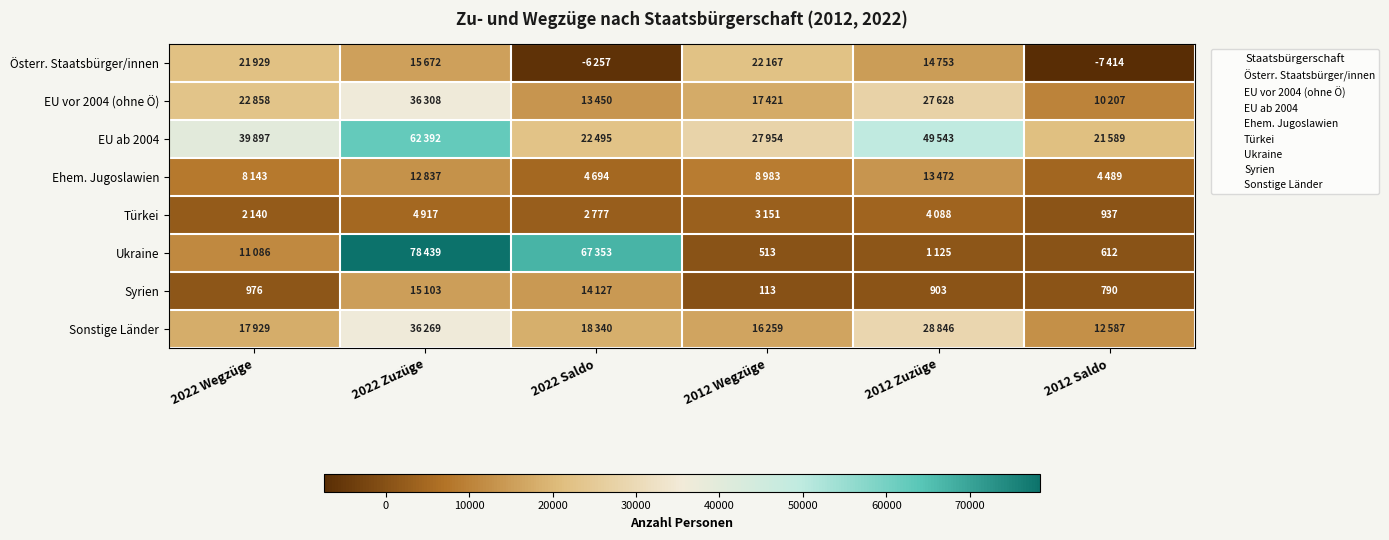

What is the smallest value displayed?

-7414